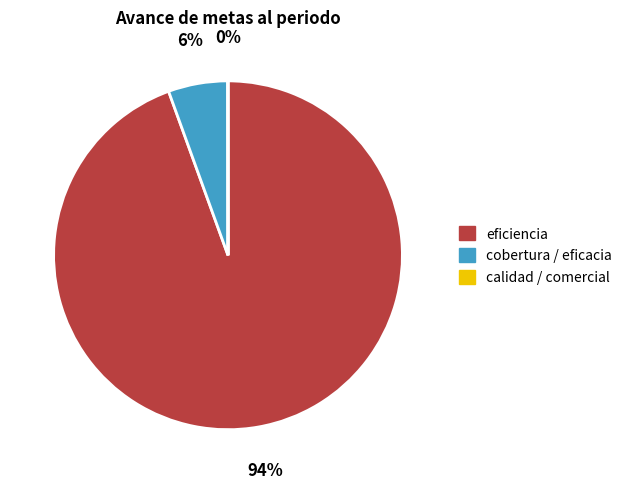

To the nearest percent, what is the average slice percentage?

33%